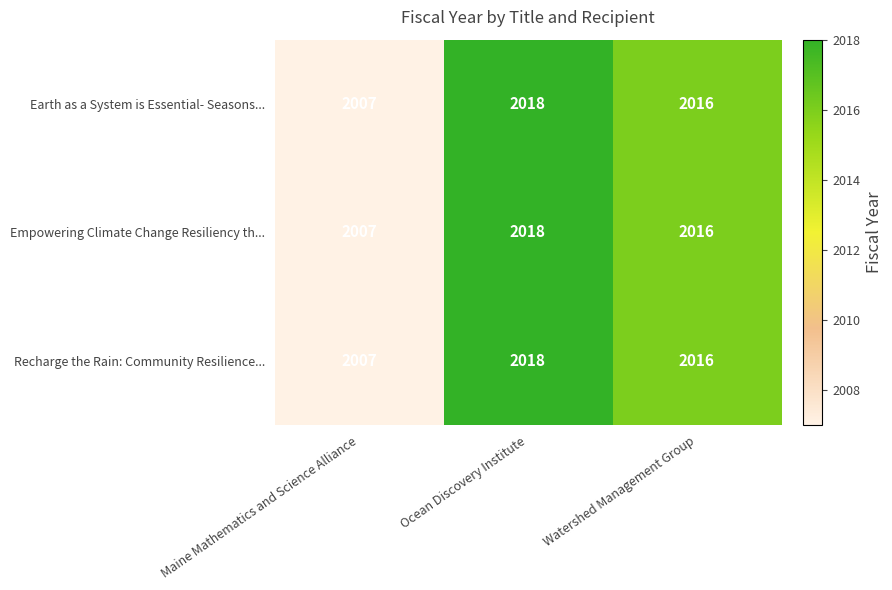

Count the Empowering Climate Change Resiliency th... values in the range 2007 to 2018.

3